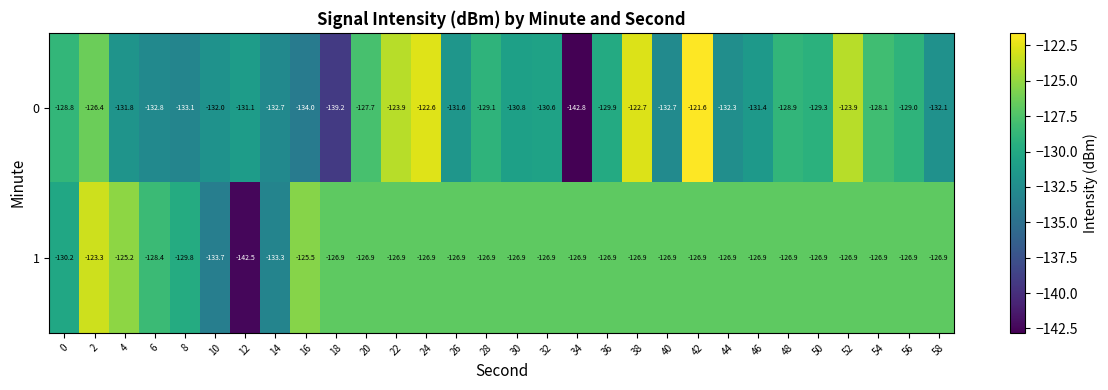

Which series has the largest total across all categories?

1